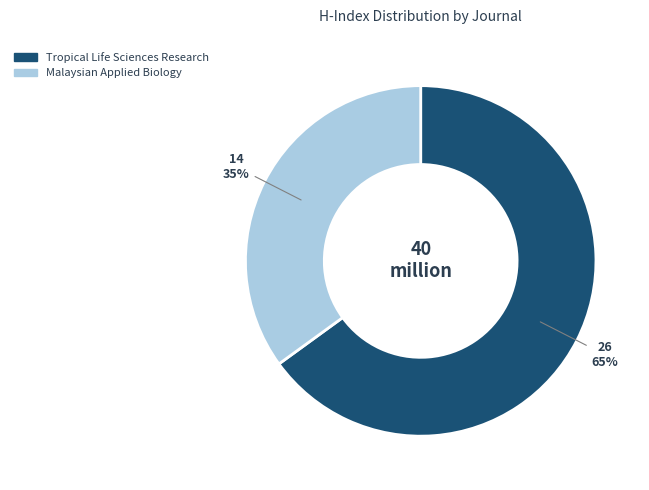

How many segments does this pie chart have?

2